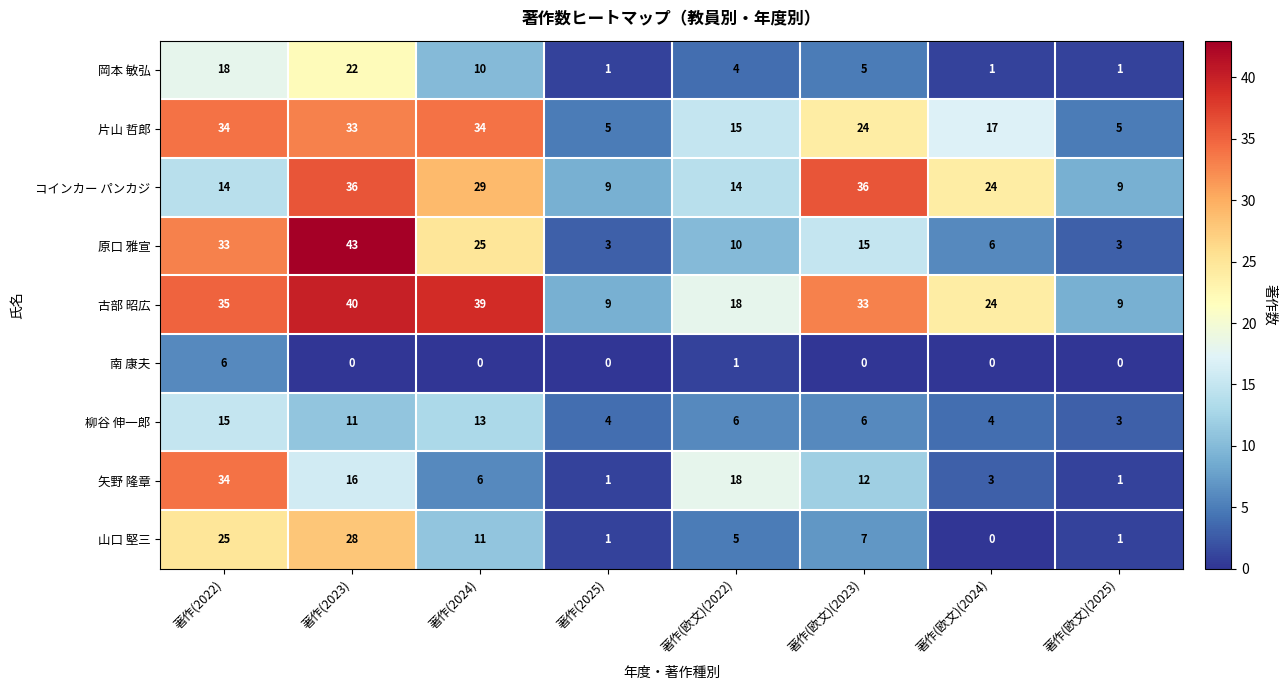

What is the greatest value displayed?

43